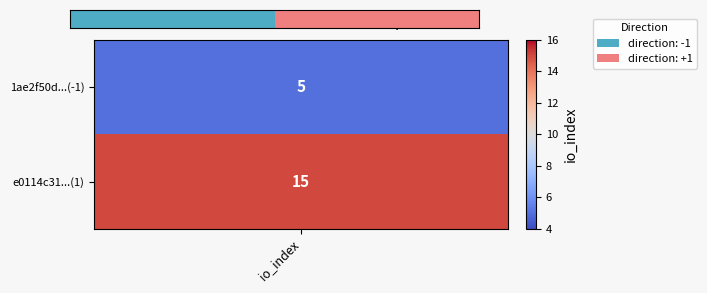

Which category has the lowest value across all series?

io_index